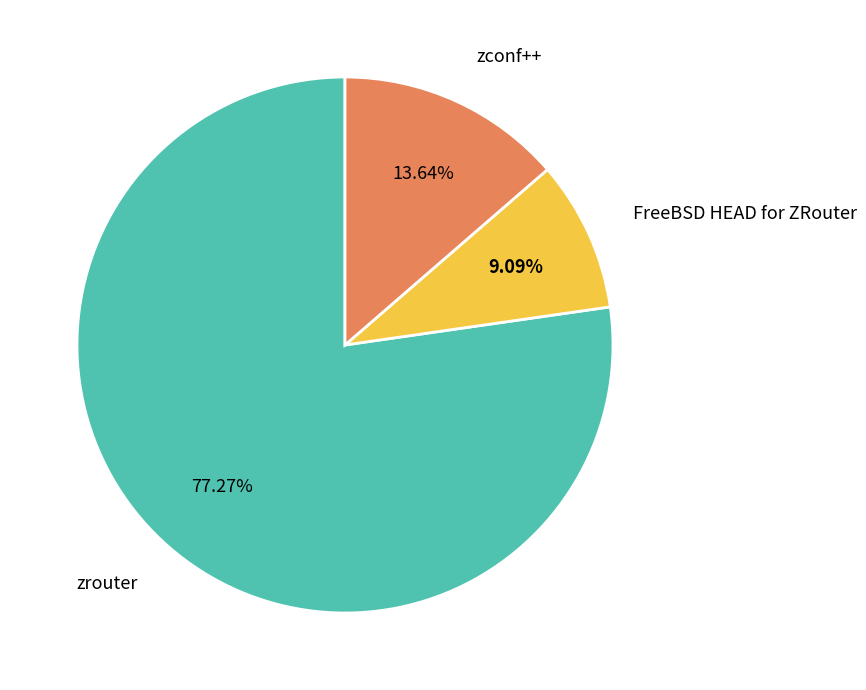

What is the ratio of the value at zconf++ to the value at FreeBSD HEAD for ZRouter?

1.5